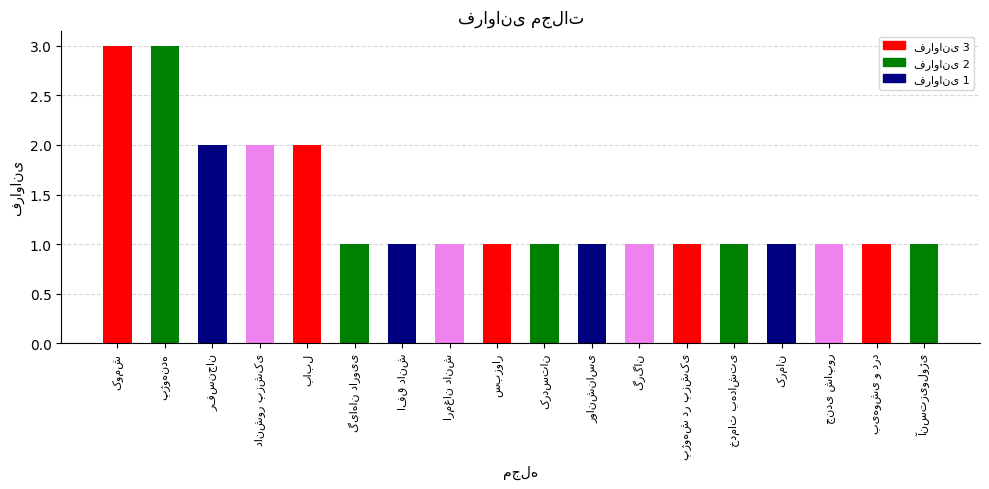

Where is the data nearest to the value 2?

رفسنجان